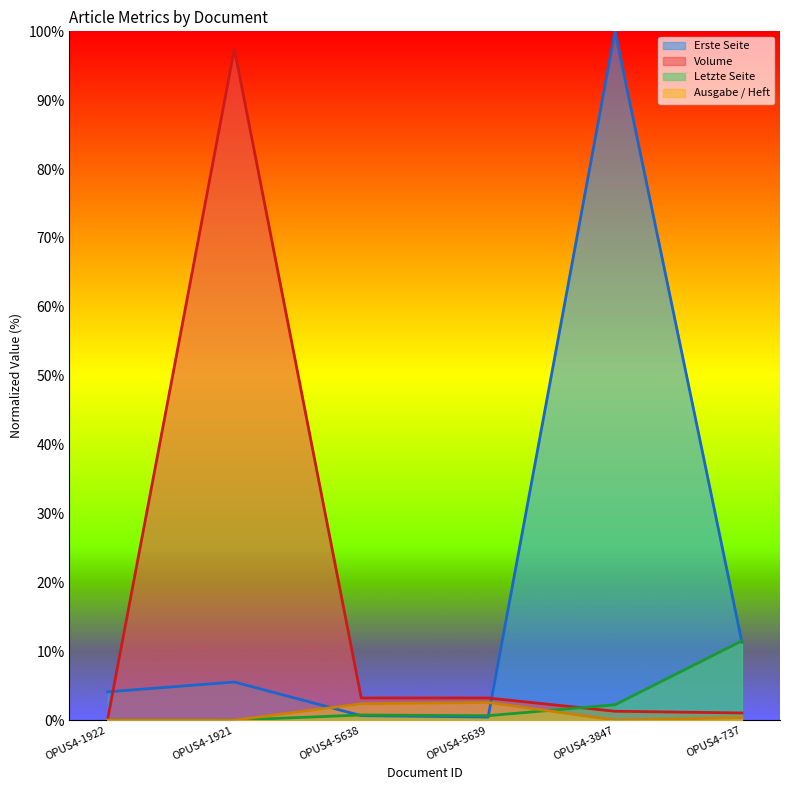

At which category is the sum across all series the highest?

OPUS4-3847